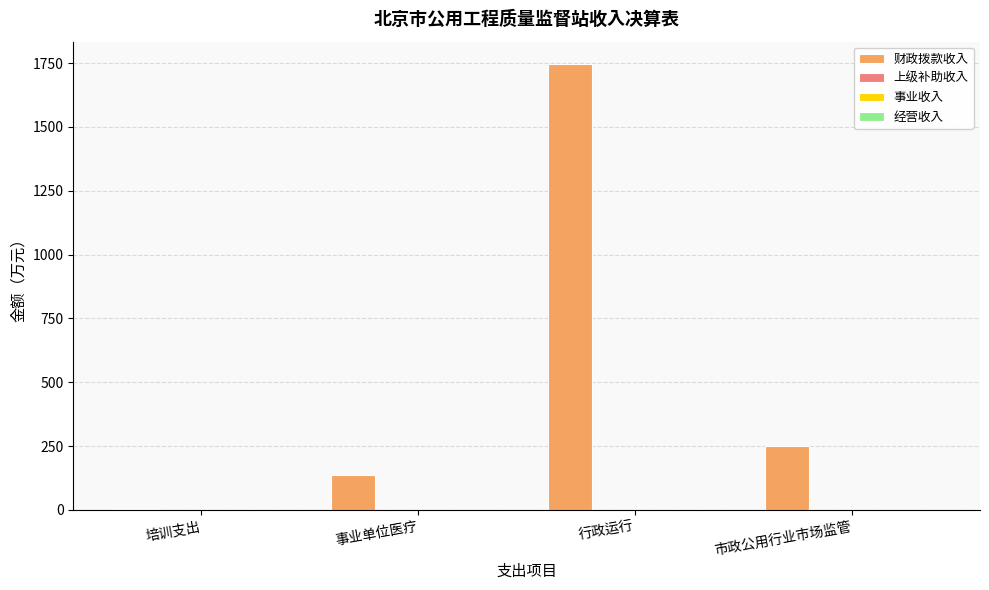

What is the greatest value displayed?

1746.7